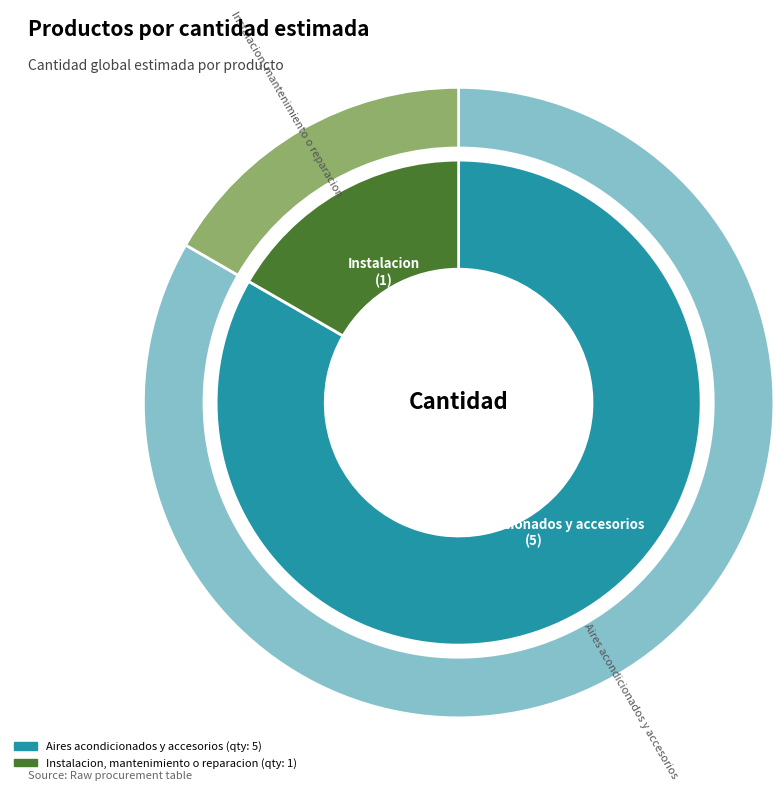

Which category accounts for the majority?

Aires acondicionados y accesorios